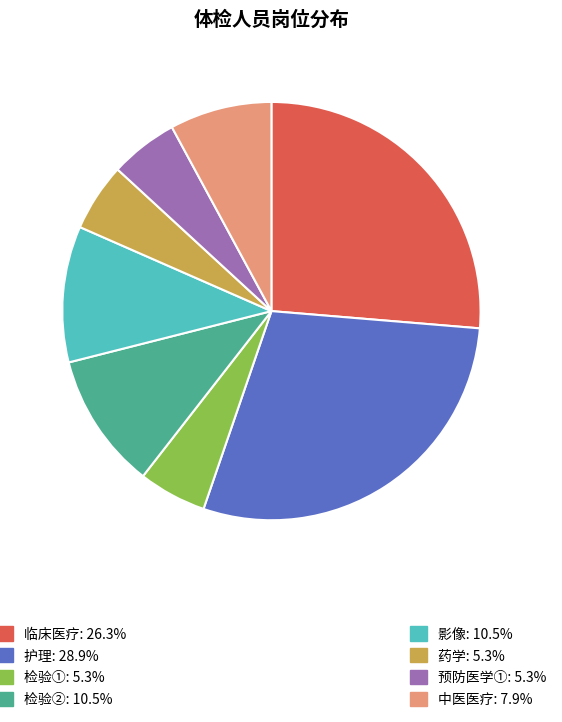

Does any single category account for the majority?

No